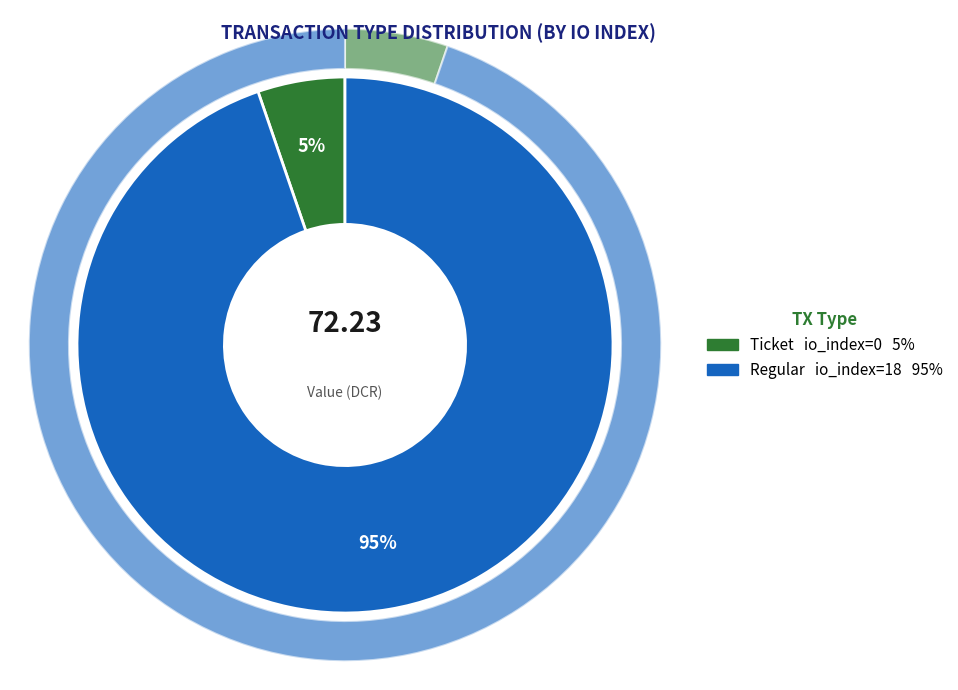

How many slices are in this pie chart?

2